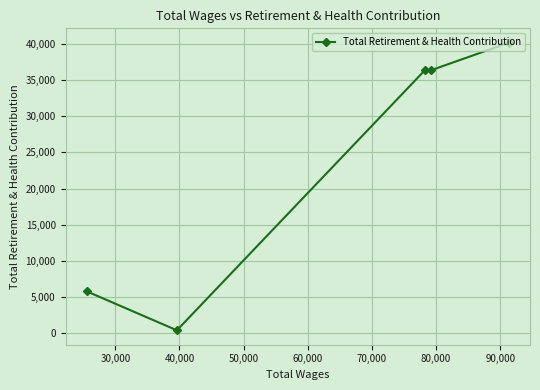

What is the greatest value displayed?

40136